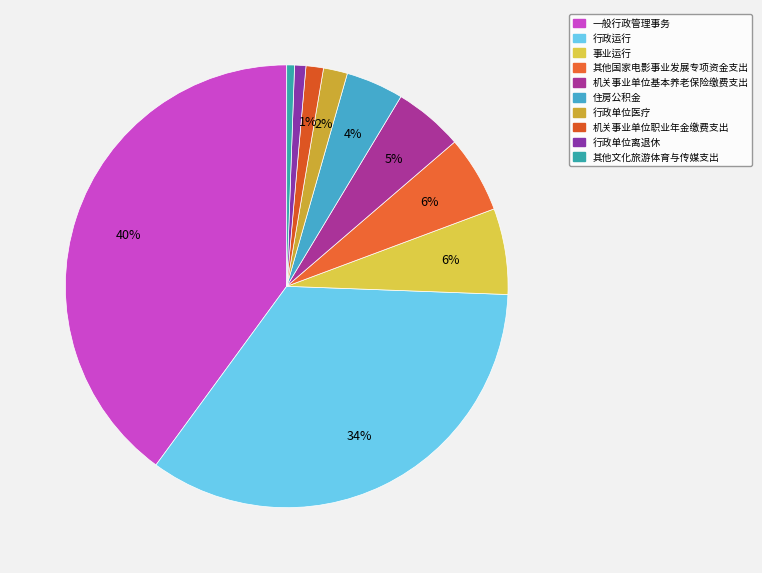

Count the number of slices in the pie.

10